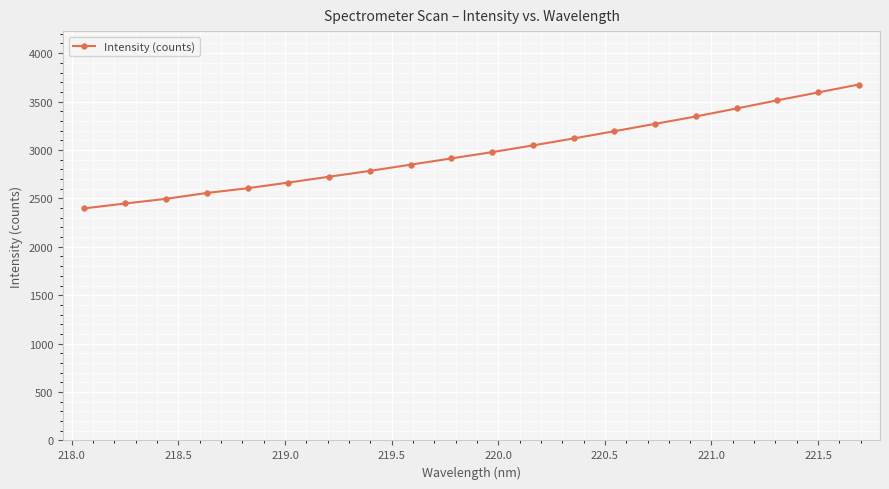

True or false: the data has more than 2 interior local peaks.

False